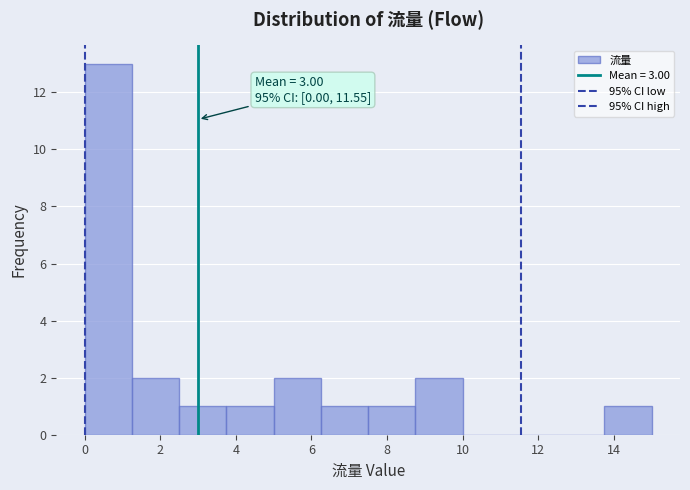

Over which range of the x-axis is the bar tallest?

0.00 to 1.25